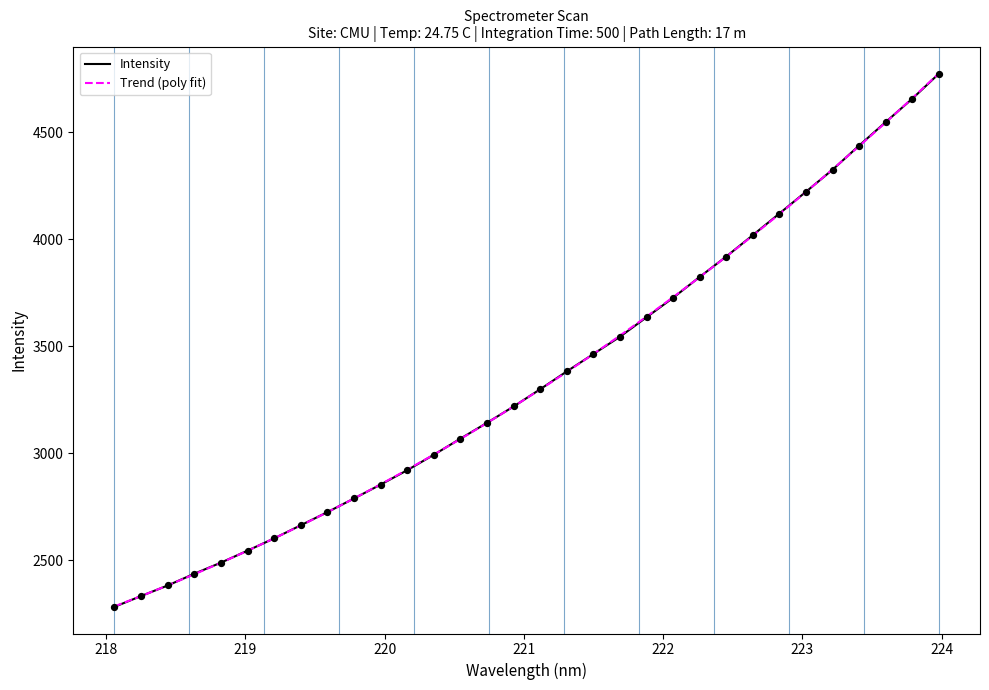

At how many categories does at least one series exceed 4643?

2